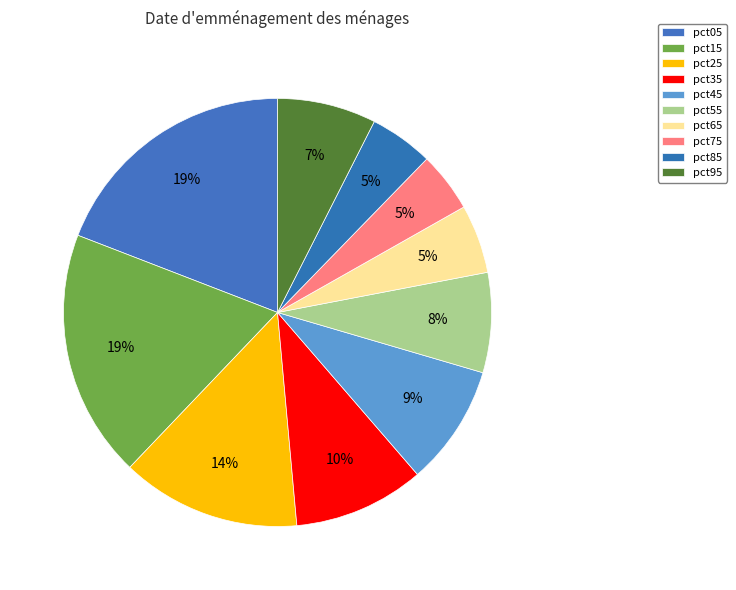

What percentage is the pct85 slice, to the nearest percent?

5%